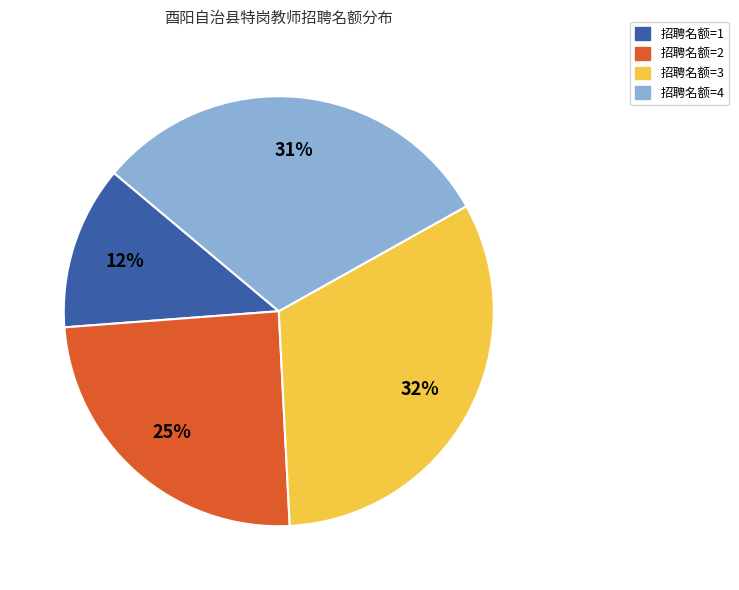

Is there a majority slice in this chart?

No